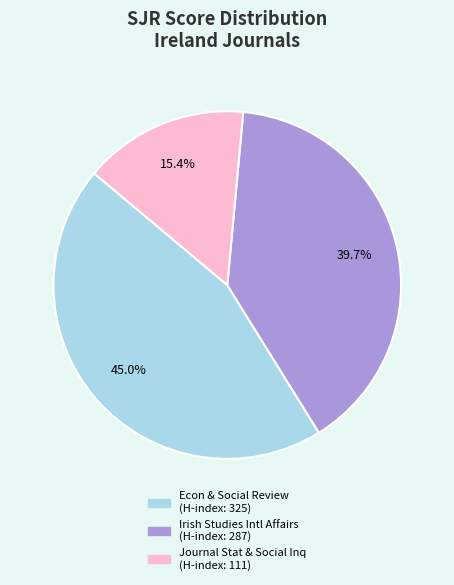

Does any single category account for the majority?

No